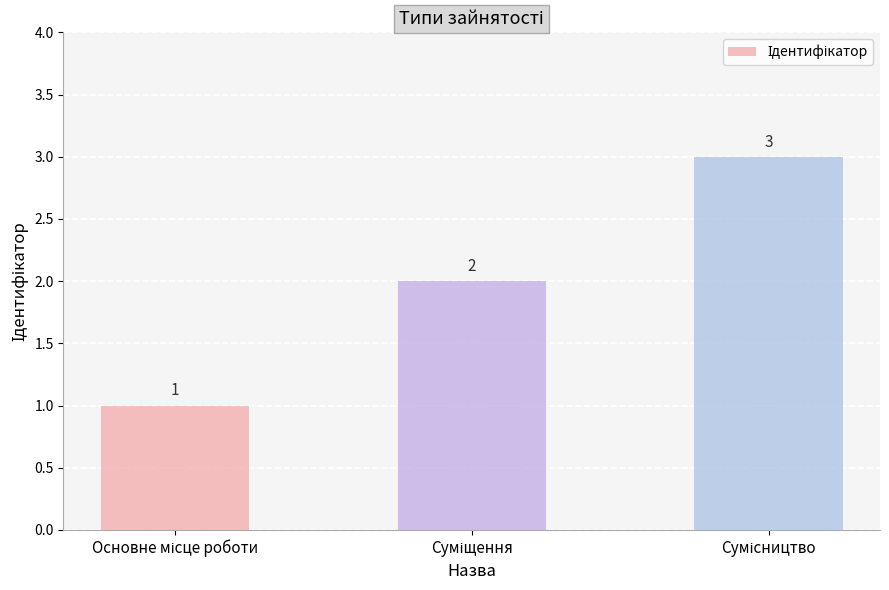

What is the value of the 2nd bar from the left?

2